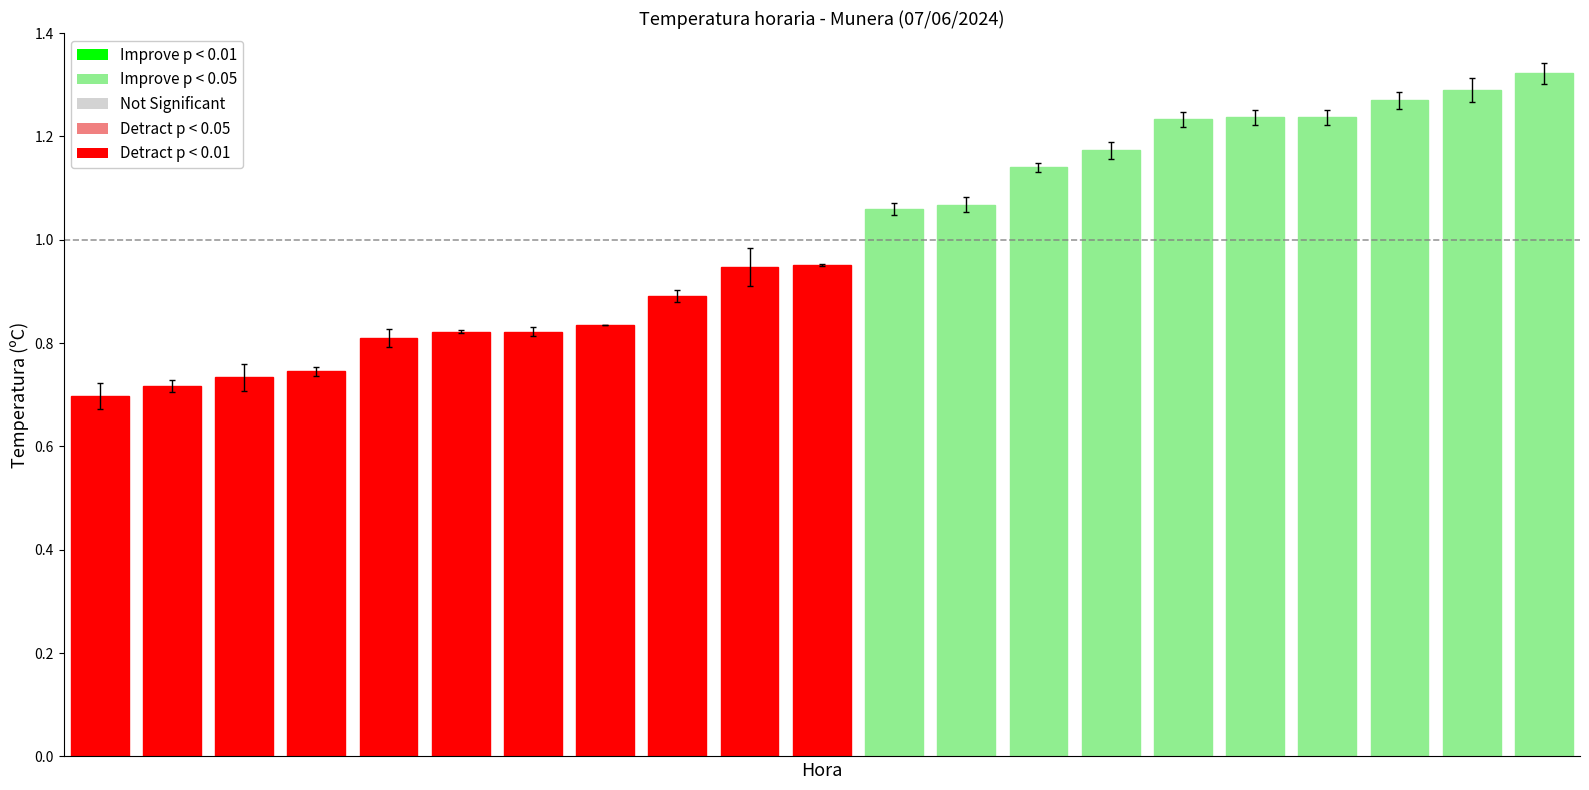

What is the smallest value displayed?

0.7